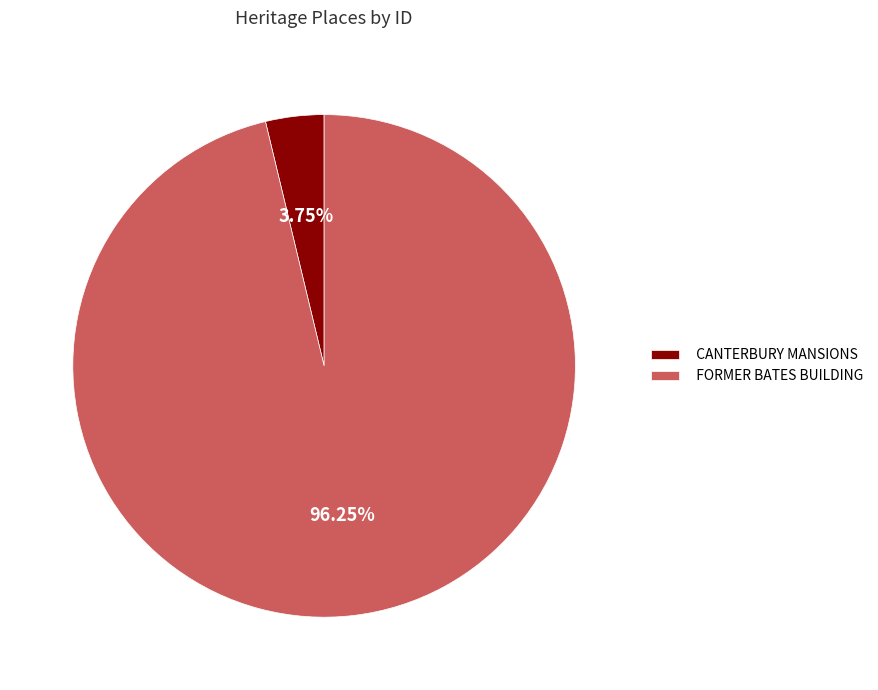

Rank the categories by value from lowest to highest.

CANTERBURY MANSIONS, FORMER BATES BUILDING